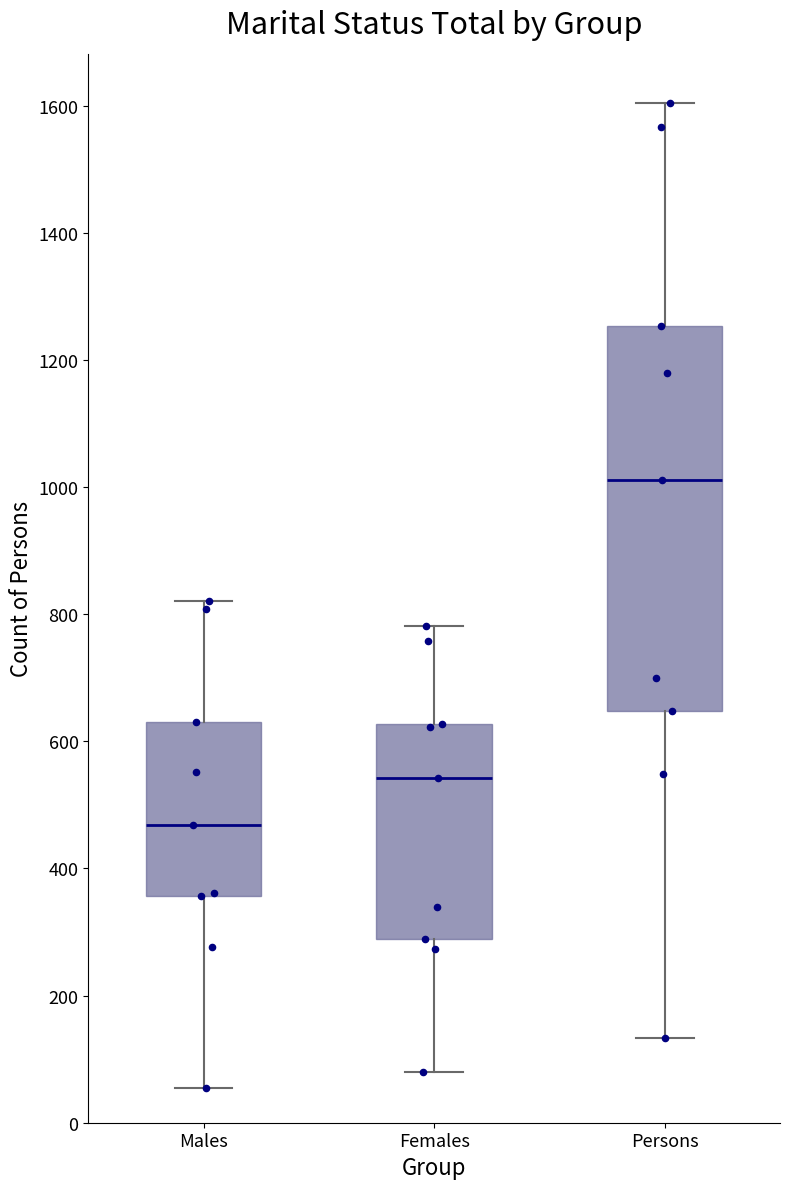

Comparing the boxes themselves (not the whiskers), which one is the tallest?

Persons